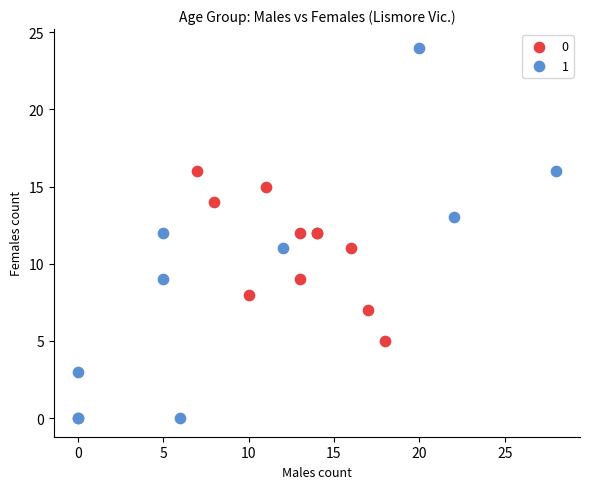

What are all the series names shown in the legend?

0, 1